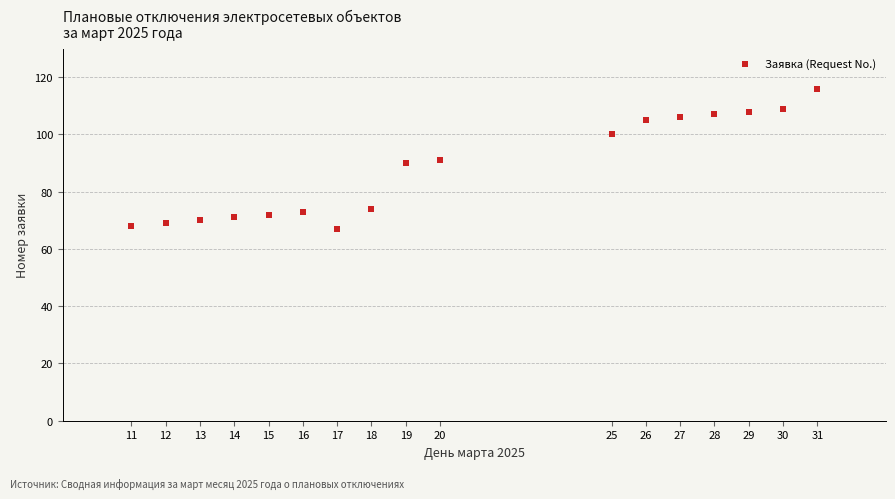

What is the range of Y values (max minus min)?

49